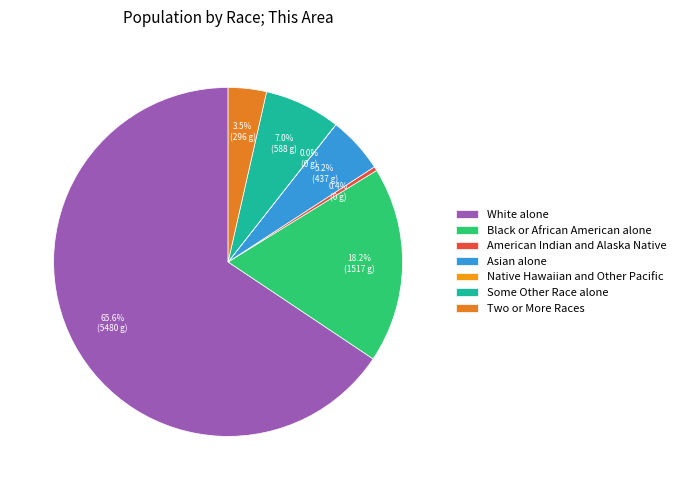

Is there a majority slice in this chart?

Yes